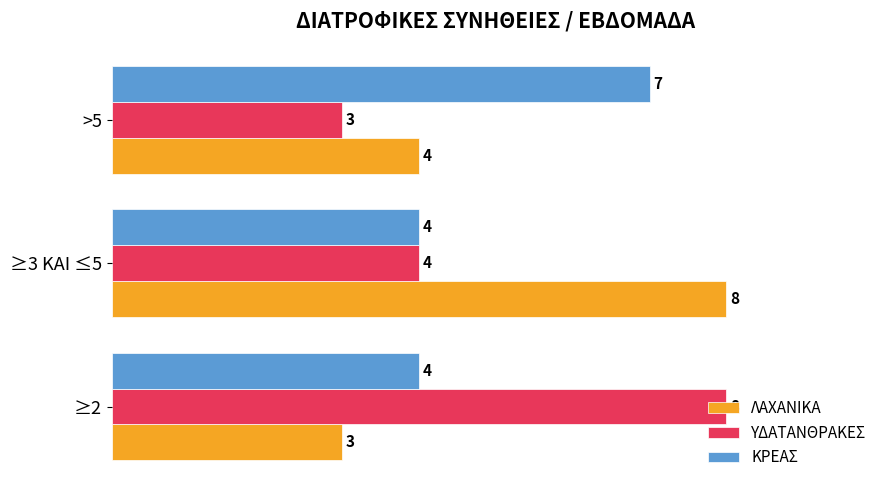

Between ≥2 and ≥3 ΚΑΙ ≤5, which series saw the biggest shift?

ΛΑΧΑΝΙΚΑ